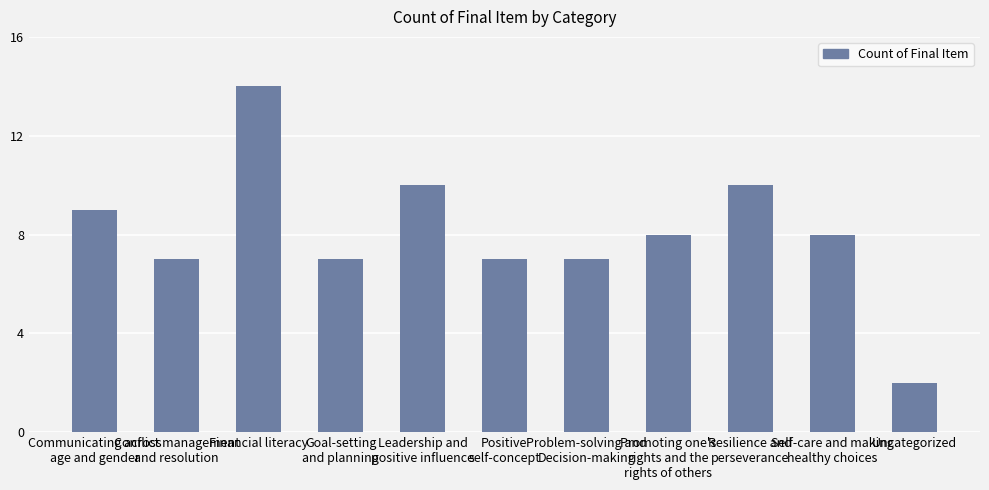

Reading left to right, what are all the values shown in this chart?

9	7	14	7	10	7	7	8	10	8	2